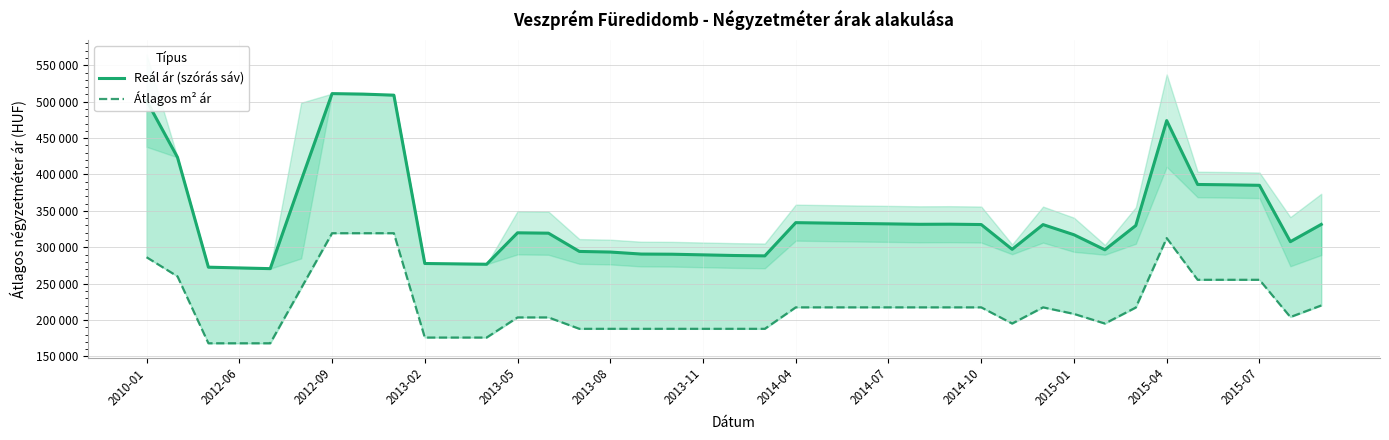

True or false: Átlagos m² ár and Reál ár (szórás sáv) cross at least once.

False